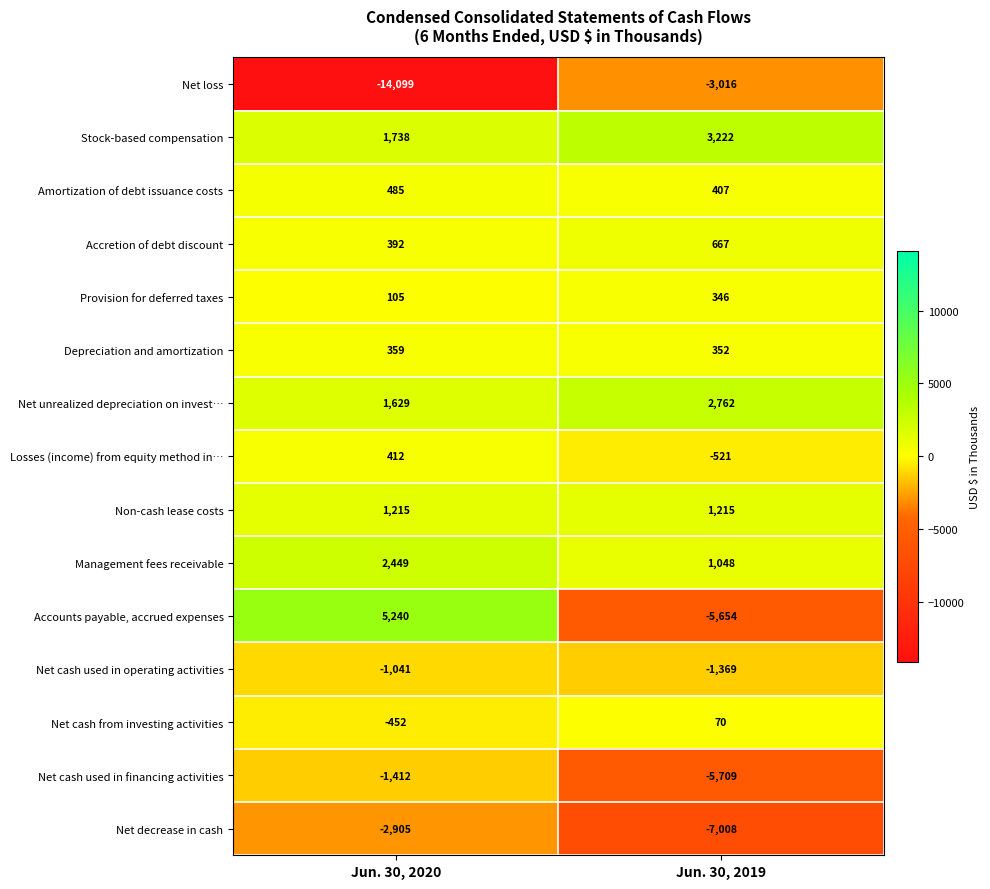

The value of Net decrease in cash at Jun. 30, 2019 is -10938. True or false?

False